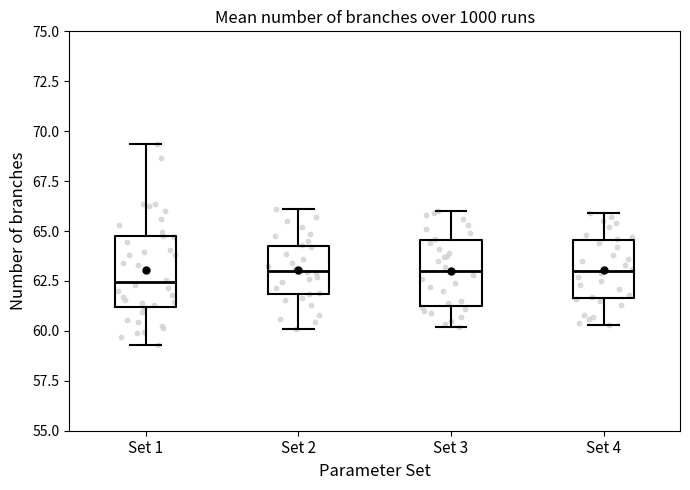

Reading left to right, transcribe this box plot: for each box, give where its median line is, the range the box spans, and where its two whiskers end, as read against the y-axis. The values are not printed on the chart, so give them approximately, as read against the axis.

Set 1: median 62.5, box 61.0 to 64.5, whiskers 59.5 to 69.5
Set 2: median 63.0, box 62.0 to 64.5, whiskers 60.0 to 66.0
Set 3: median 63.0, box 61.5 to 64.5, whiskers 60.0 to 66.0
Set 4: median 63.0, box 61.5 to 64.5, whiskers 60.5 to 66.0